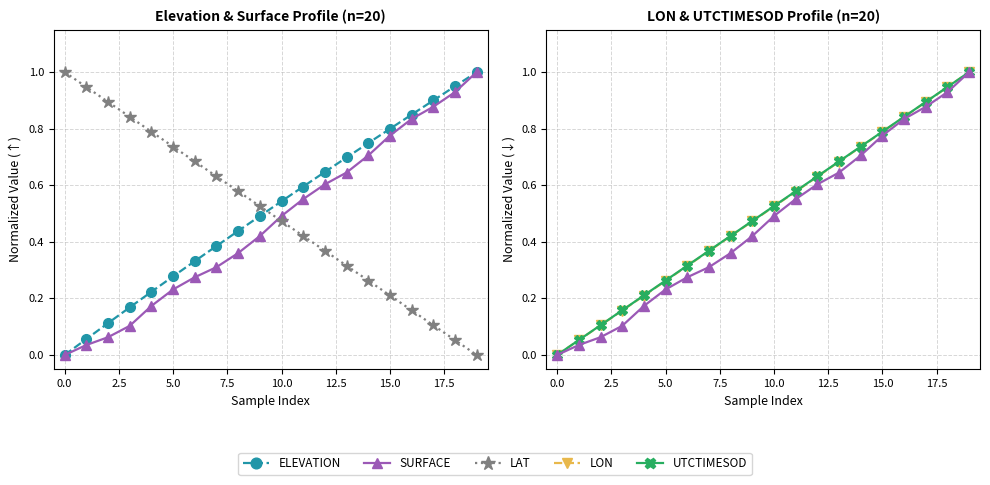

True or false: UTCTIMESOD and SURFACE cross at least once.

False